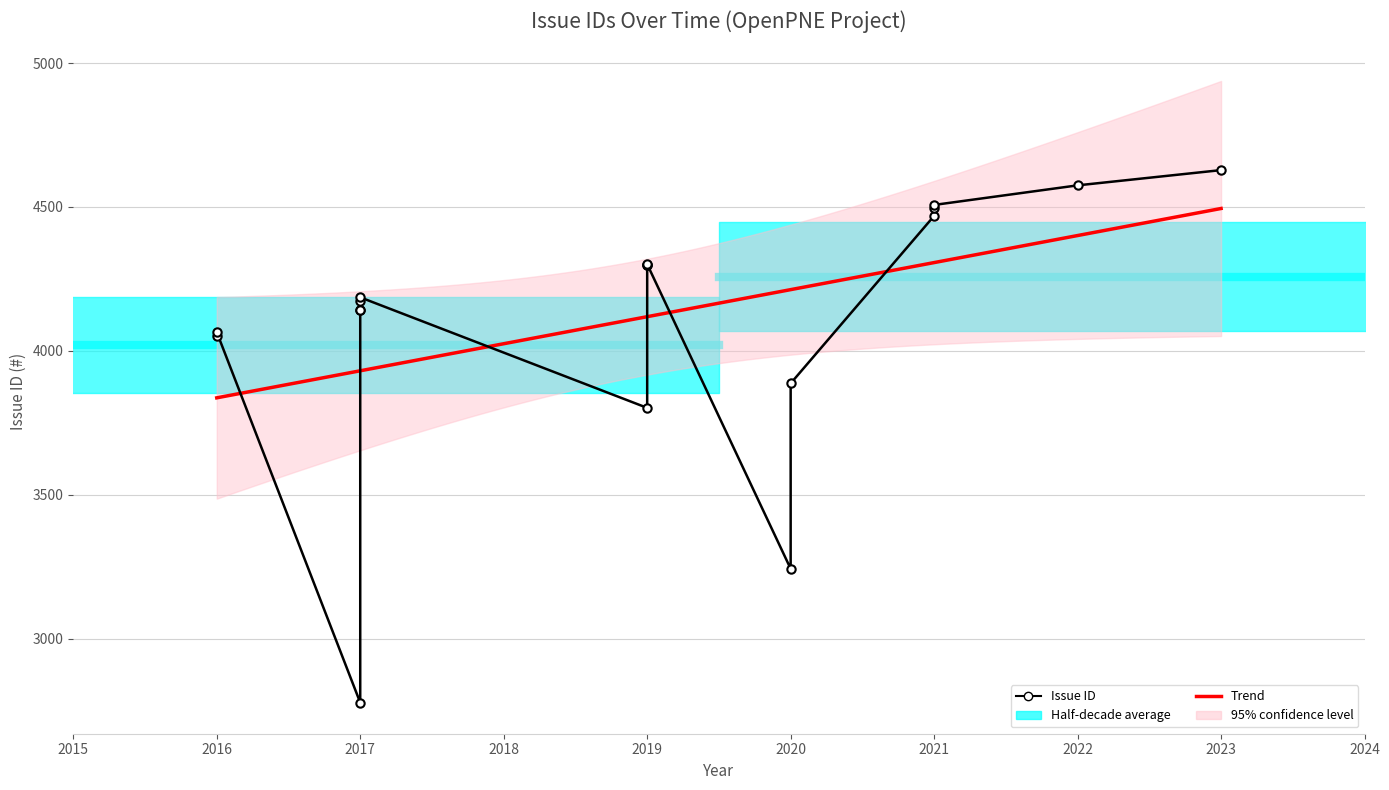

What is the smallest value displayed?

2778